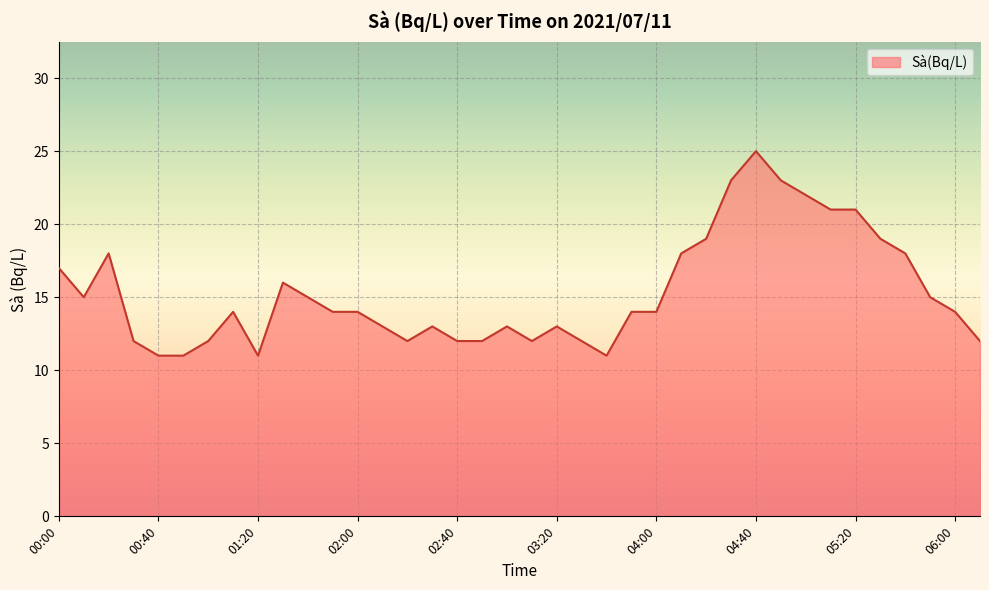

What is the maximum value shown in the chart?

25